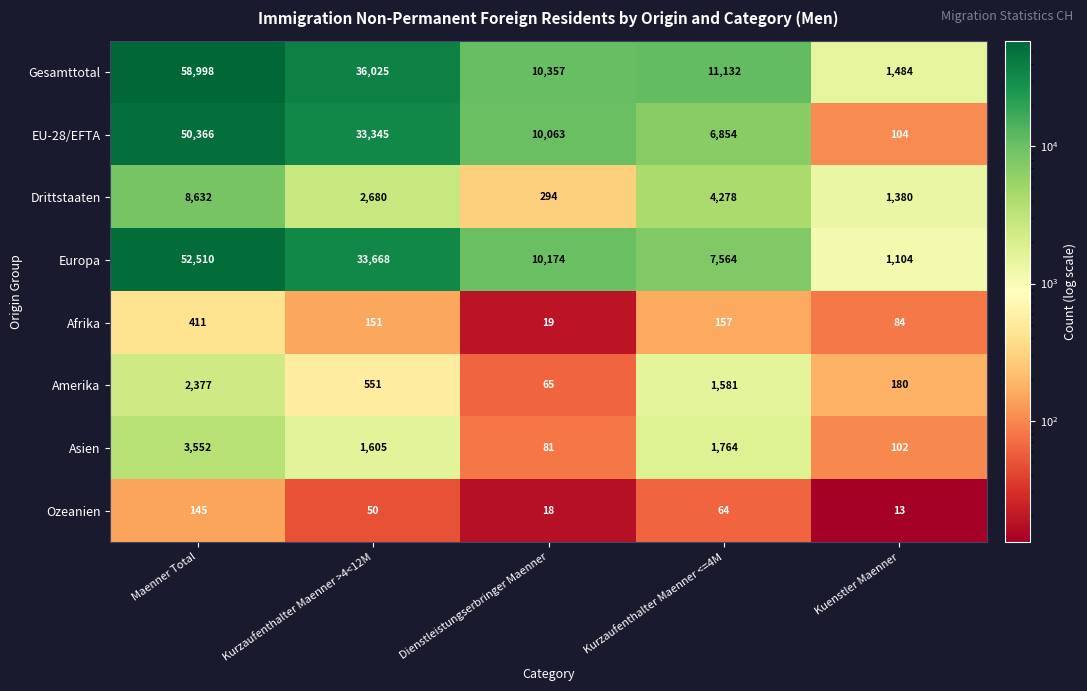

At which category is the sum across all series the highest?

Maenner Total